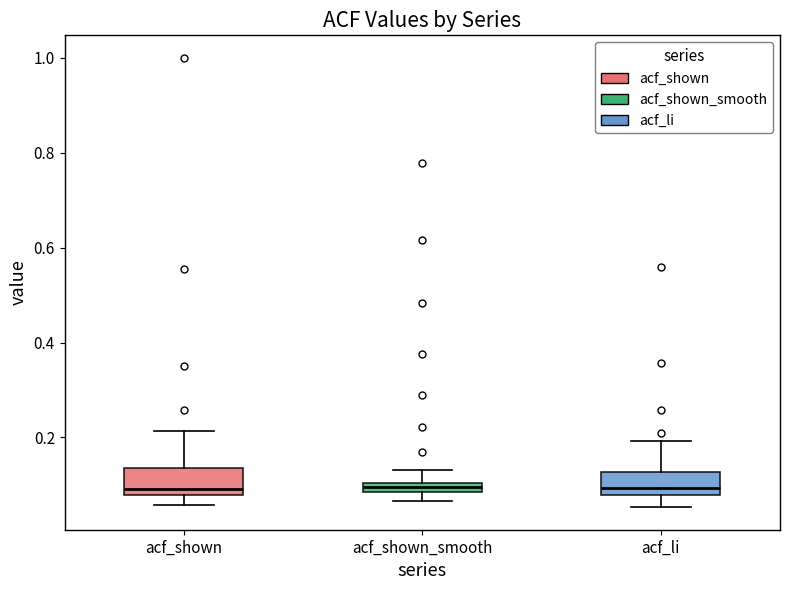

Where is the lower edge of the box for acf_shown_smooth on the y-axis? The values are not printed on the chart, so give them approximately, as read against the axis.

0.08